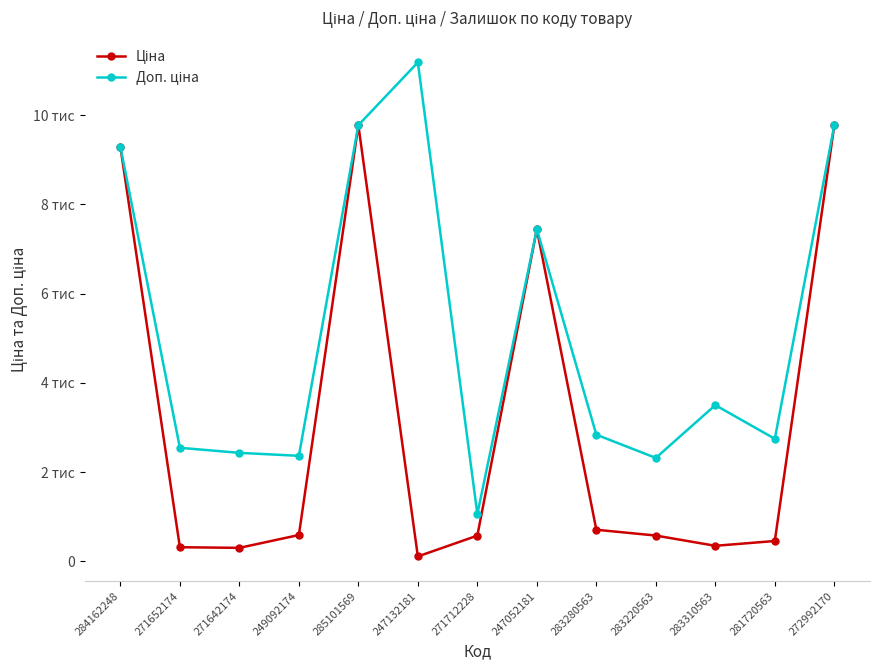

Does the chart have visible grid lines?

No